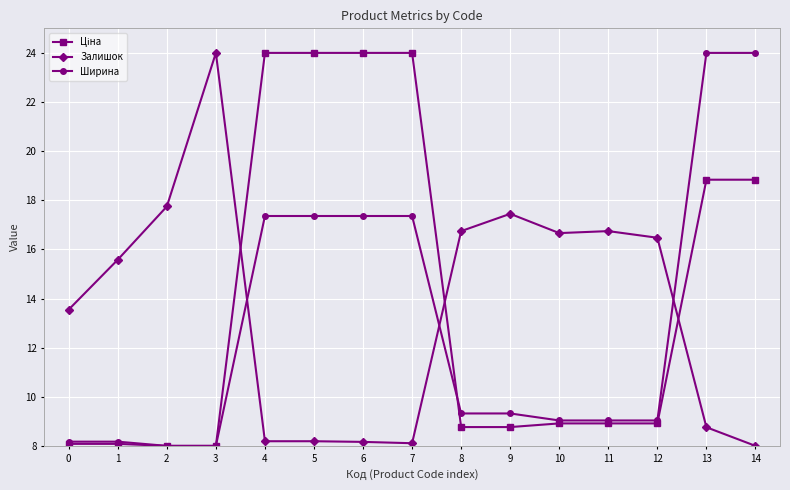

At how many categories does at least one series exceed 18?

7